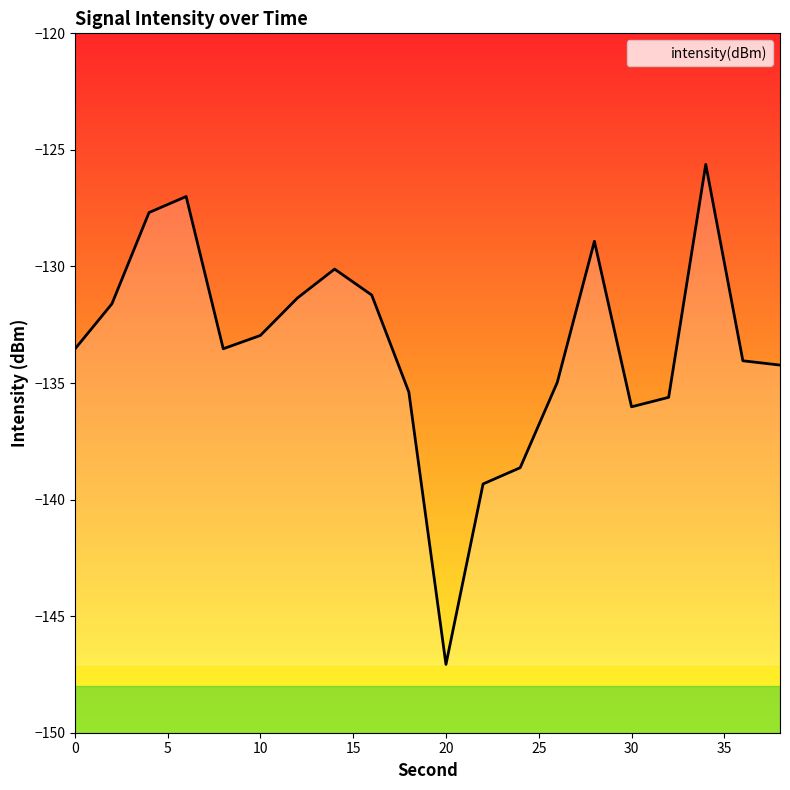

Reading left to right, extract all data points from this chart.

-133.5	-131.6	-127.7	-127.0	-133.5	-133.0	-131.4	-130.1	-131.2	-135.4	-147.1	-139.3	-138.6	-135.0	-128.9	-136.0	-135.6	-125.6	-134.0	-134.2